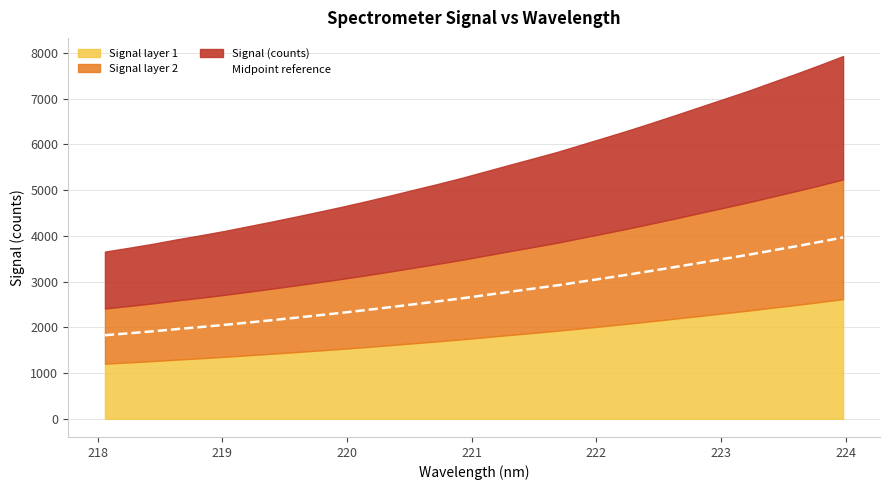

What is the difference between the maximum and minimum values?

2137.4